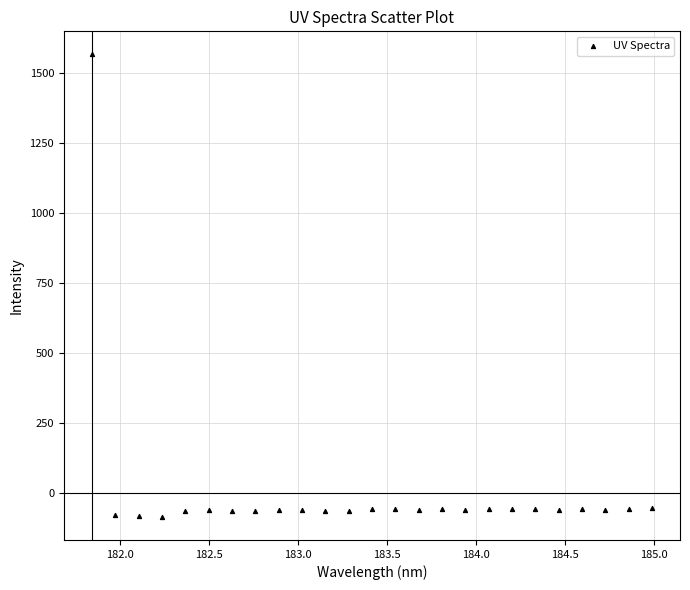

What is the range of Y values (max minus min)?

1650.2